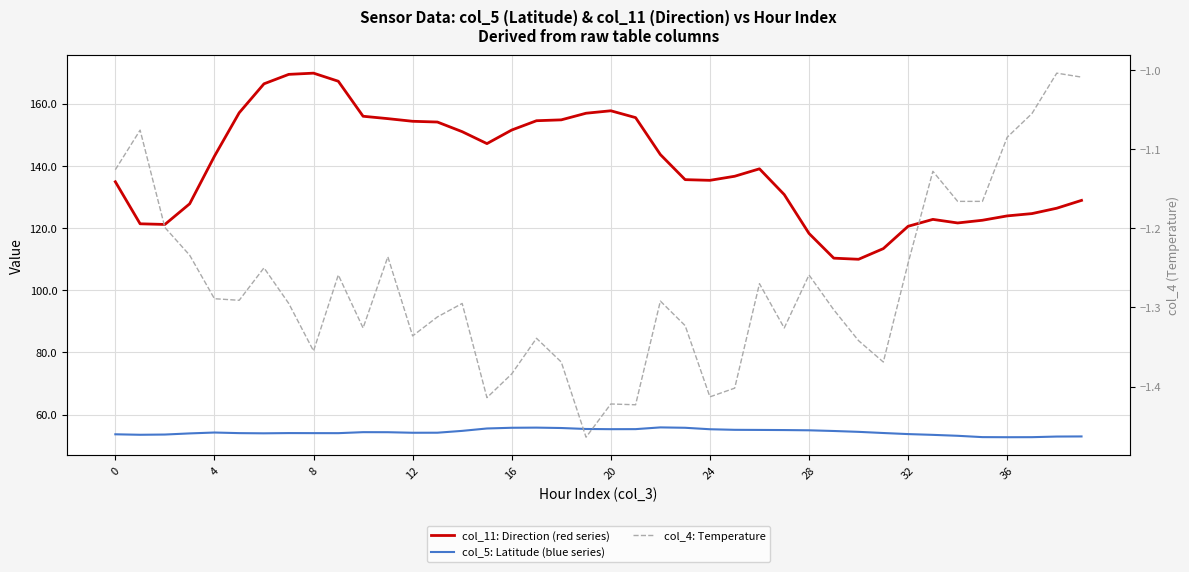

What is the total value across all series at 28?

222.2